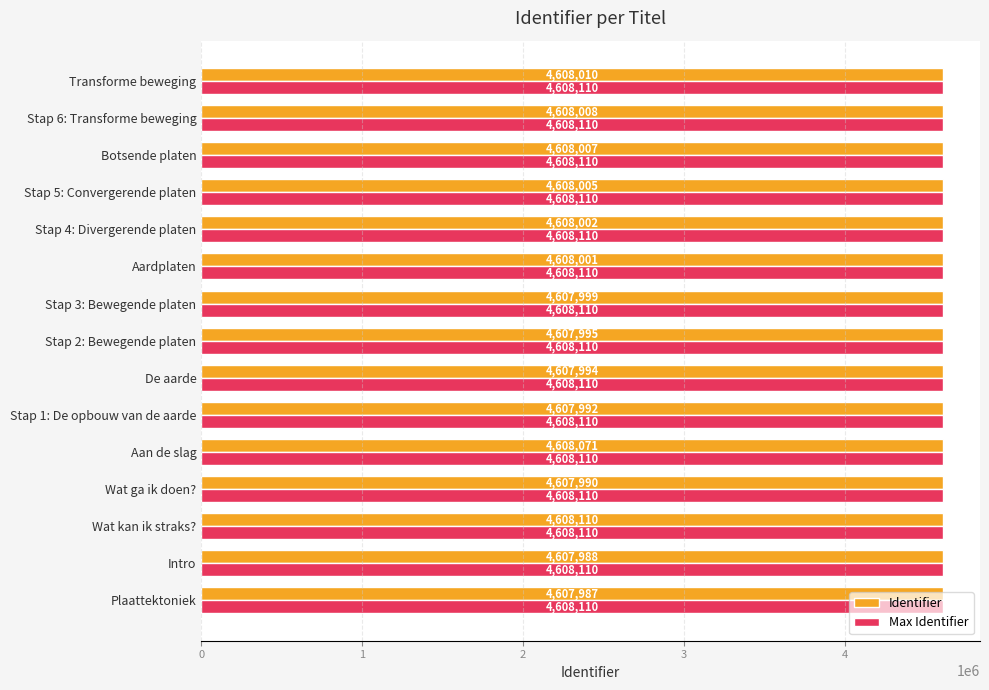

What are all the series names shown in the legend?

Identifier, Max Identifier